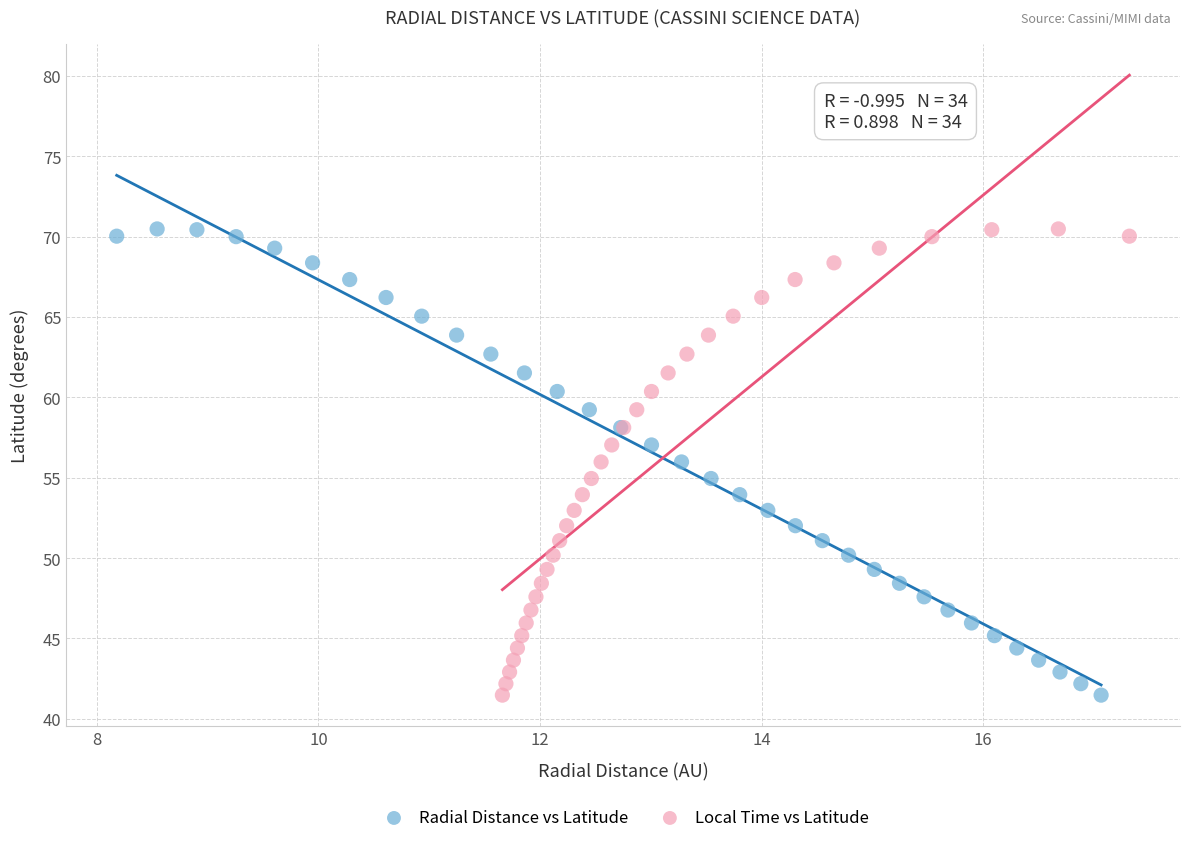

What are all the series names shown in the legend?

Radial Distance vs Latitude, Local Time vs Latitude